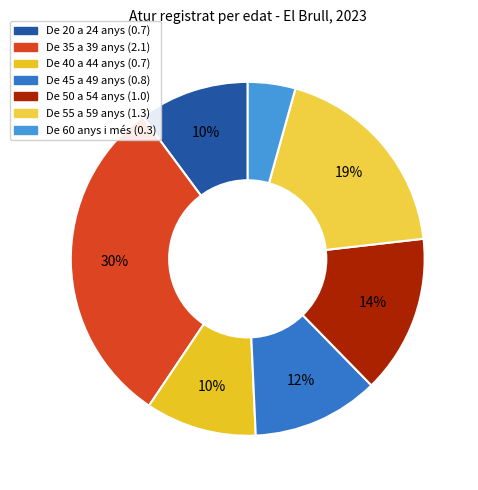

How many segments does this pie chart have?

7